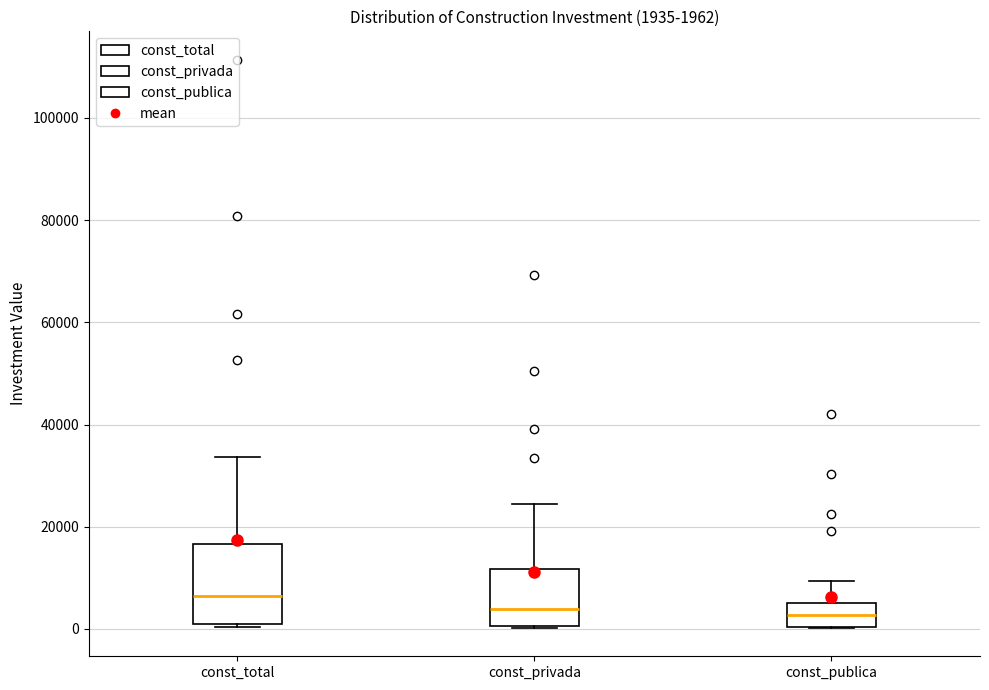

Comparing the boxes themselves (not the whiskers), which one is the tallest?

const_total